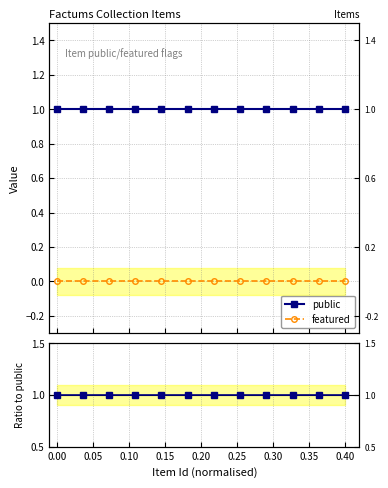

True or false: featured and featured/public intersect in this chart.

False